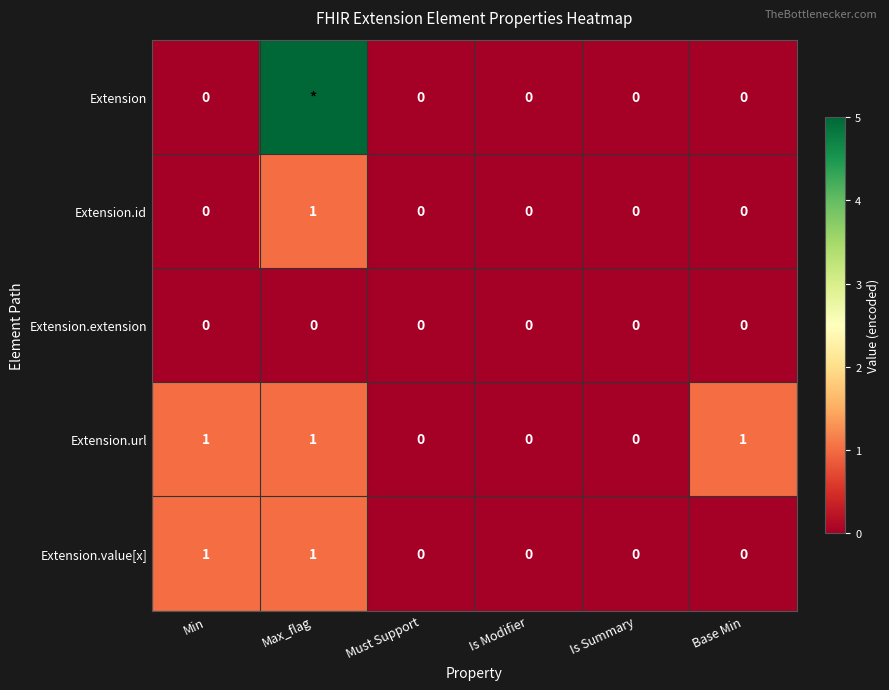

How many positive values does the Extension.url series have?

3